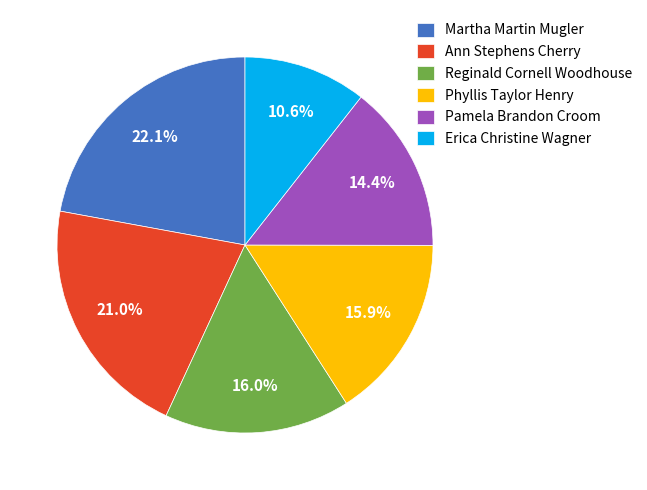

What percentage is the Reginald Cornell Woodhouse slice, to the nearest percent?

16%